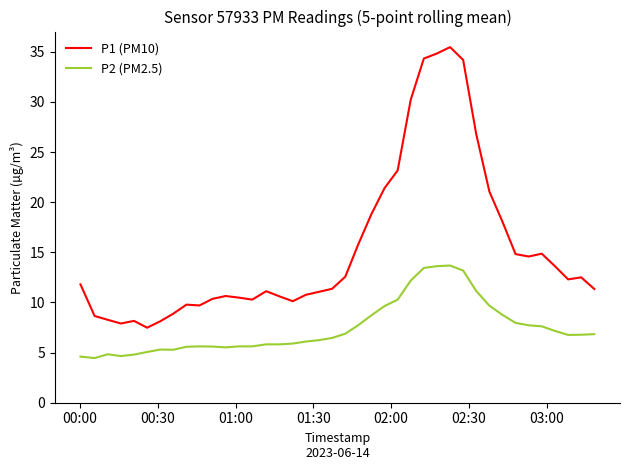

Which series has the largest range (max minus min)?

P1 (PM10)